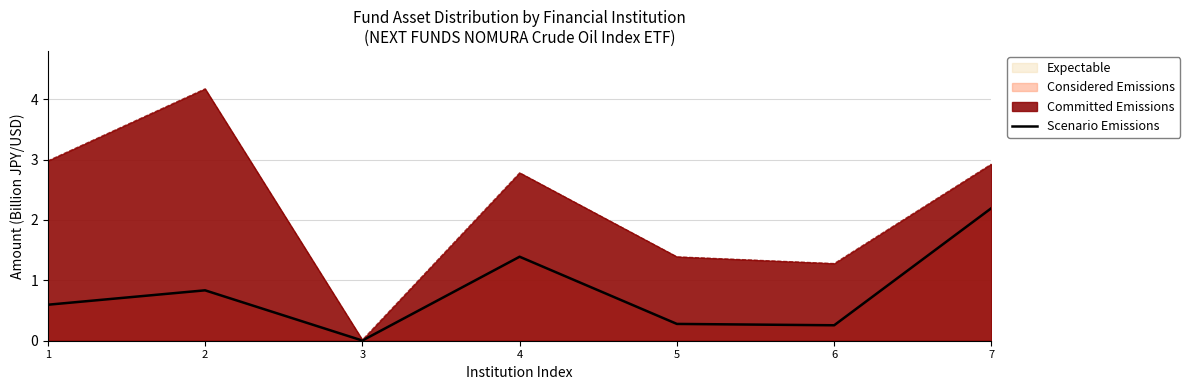

Which label corresponds to the smallest value in the chart?

3